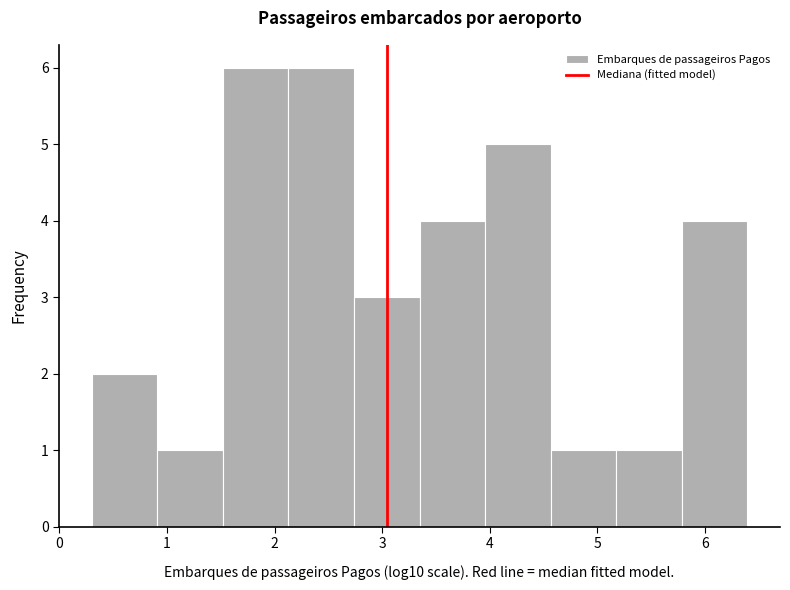

Reading left to right, transcribe this chart: for each bar, give the range it covers on the x-axis and its height. Neither the bar edges nor the heights are printed on the chart, so give them approximately, as read against the axes.

0.3 to 0.9: 2
0.9 to 1.5: 1
1.5 to 2.1: 6
2.1 to 2.7: 6
2.7 to 3.3: 3
3.3 to 4.0: 4
4.0 to 4.6: 5
4.6 to 5.2: 1
5.2 to 5.8: 1
5.8 to 6.4: 4